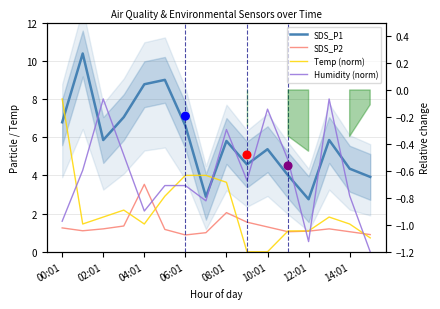

Which series contains the lowest Y value?

Temp (norm)